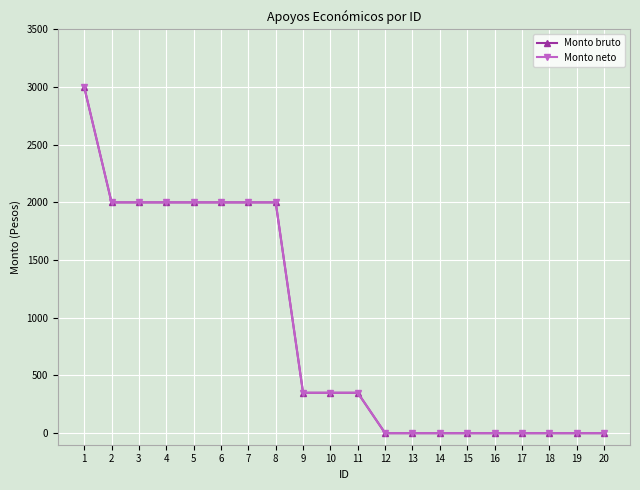

Which series has the largest total across all categories?

Monto bruto